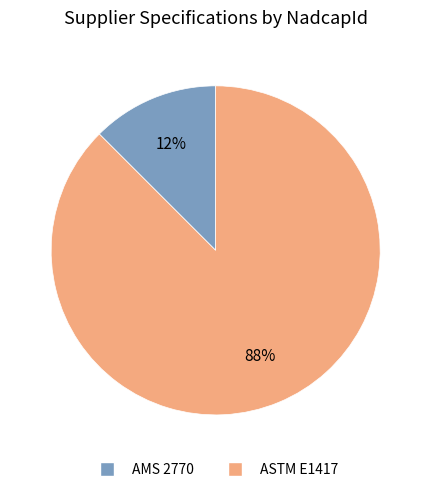

To the nearest percent, what is the average slice percentage?

50%